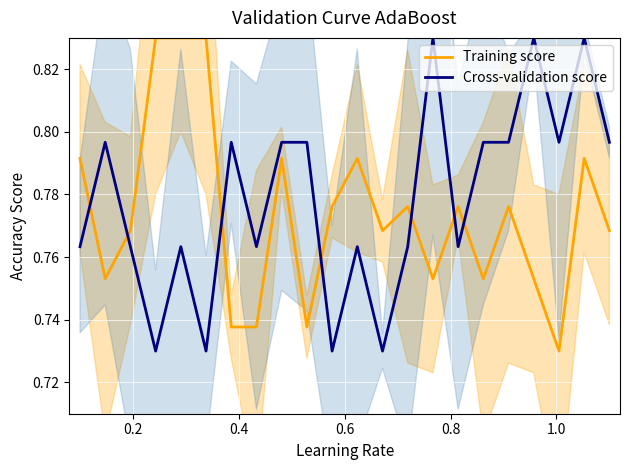

Which series ends up on top after the final intersection of Cross-validation score and Training score?

Cross-validation score